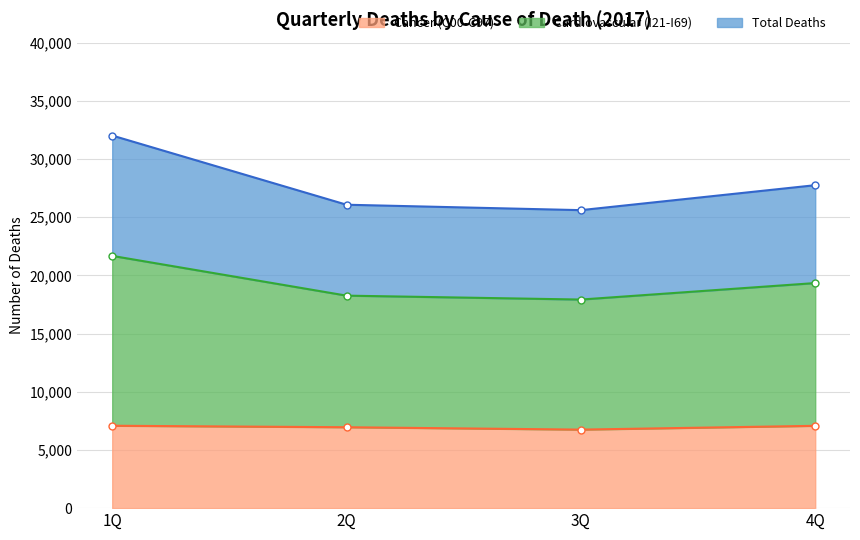

True or false: Total Deaths has more than 1 points higher than both neighbors.

False